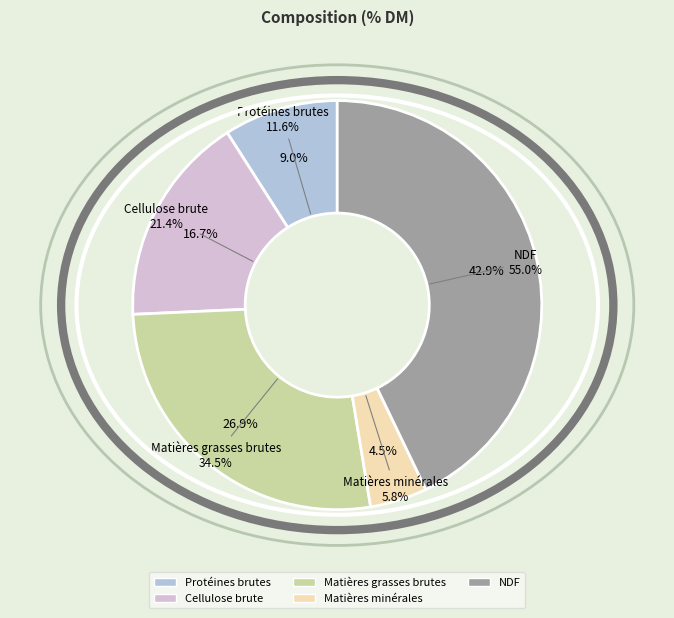

Which has a higher value, Matières grasses brutes or Cellulose brute?

Matières grasses brutes